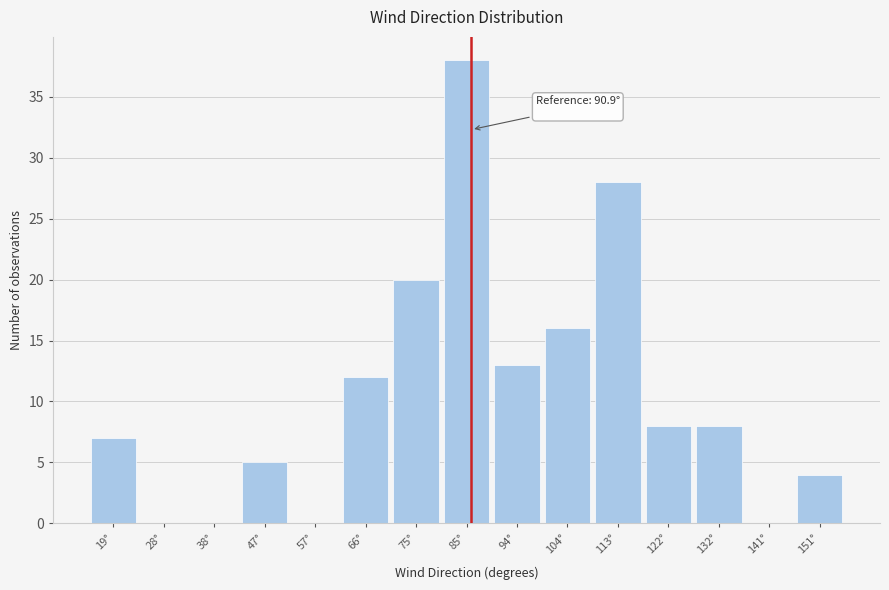

Reading left to right, transcribe all the data shown in this chart.

19°=7	28°=0	38°=0	47°=5	57°=0	66°=12	75°=20	85°=38	94°=13	104°=16	113°=28	122°=8	132°=8	141°=0	151°=4